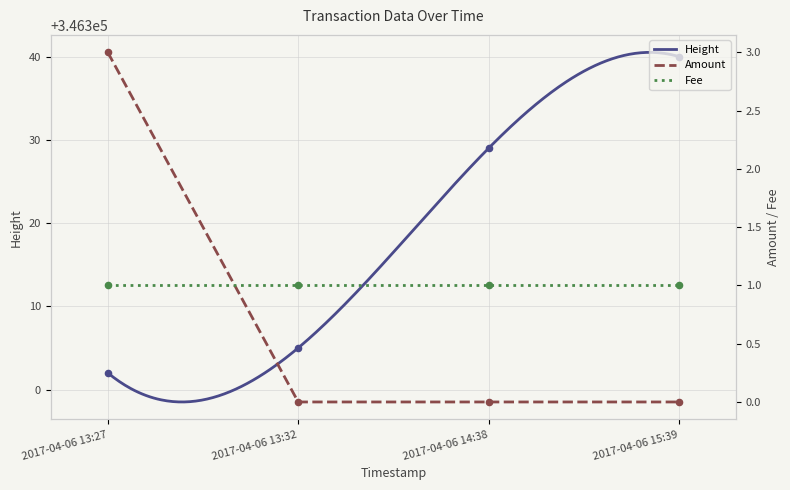

Which series reaches the minimum Y coordinate?

Amount